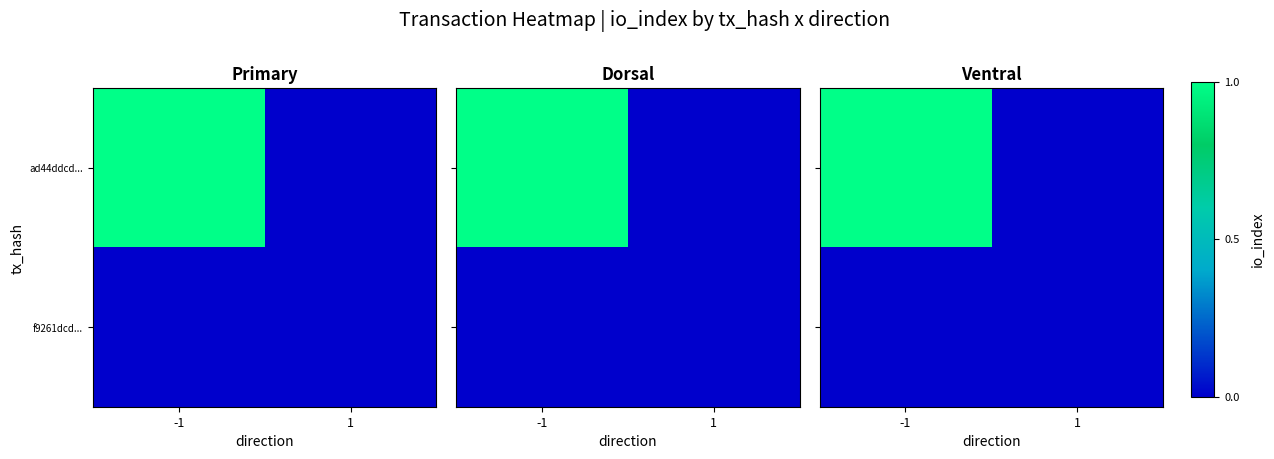

Count the ad44ddcd... values in the range 0 to 1.

2